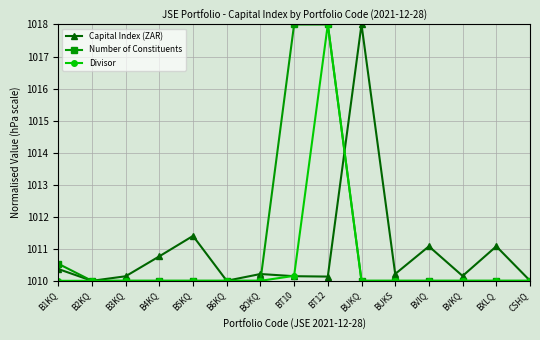

What is the lowest value of the Capital Index (ZAR) series?

1010.0